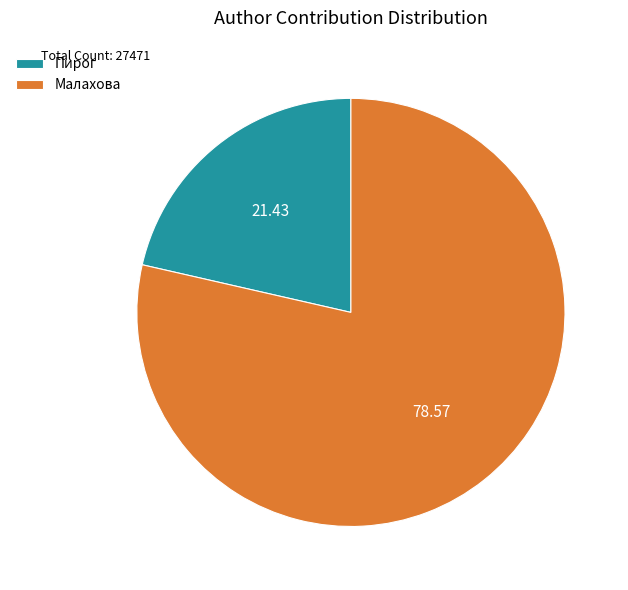

What is the majority slice?

Малахова